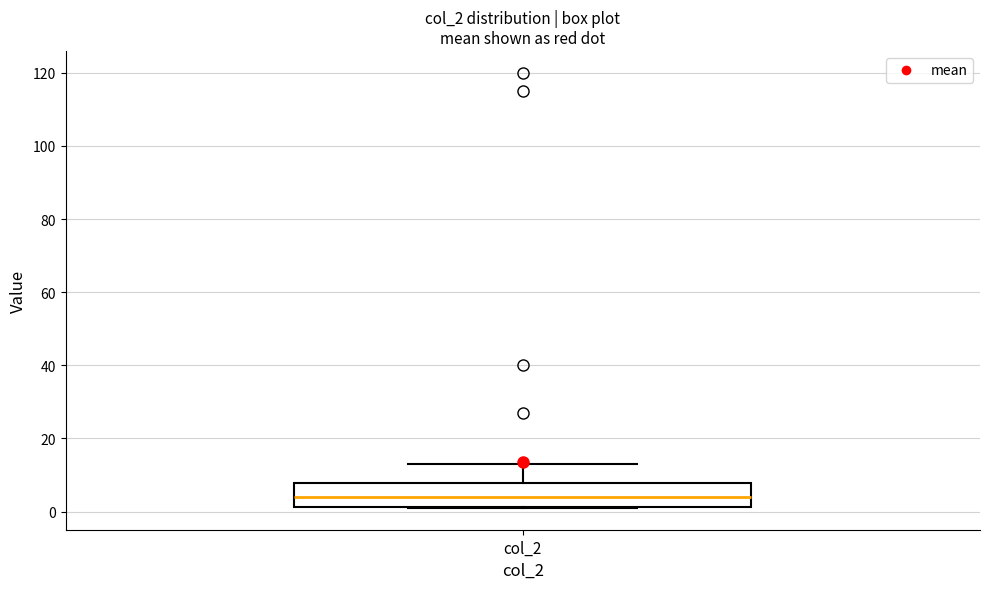

Transcribe this box plot: give where the median line is, the range the box spans, and where the two whiskers end, as read against the y-axis. The values are not printed on the chart, so give them approximately, as read against the axis.

median 4, box 2 to 8, whiskers 2 to 14